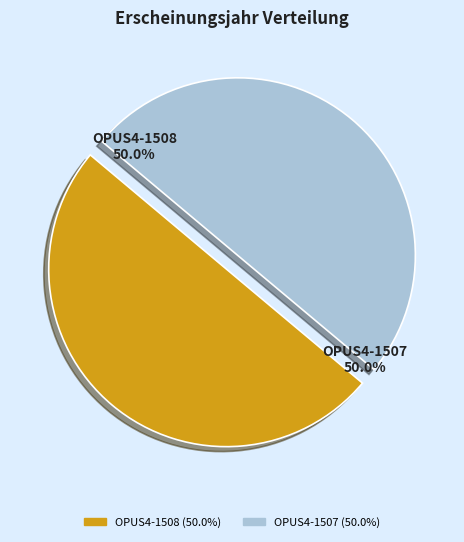

What is the ratio of the value at OPUS4-1508 to the value at OPUS4-1507?

1.0